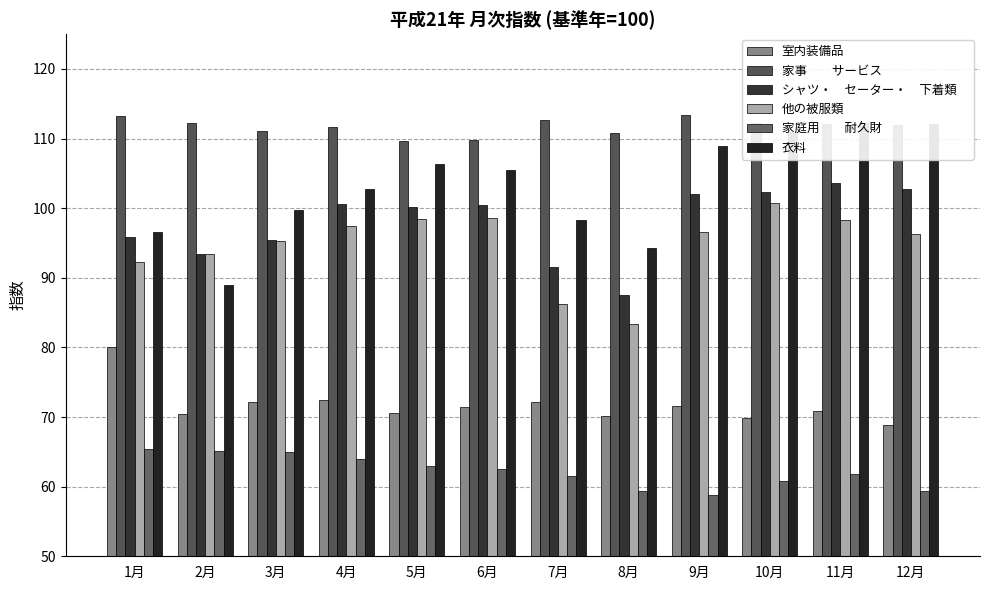

Rank the series by their maximum value, from highest to lowest.

家事　　サービス, 衣料, シャツ・　セーター・　下着類　, 他の被服類, 室内装備品, 家庭用　　耐久財